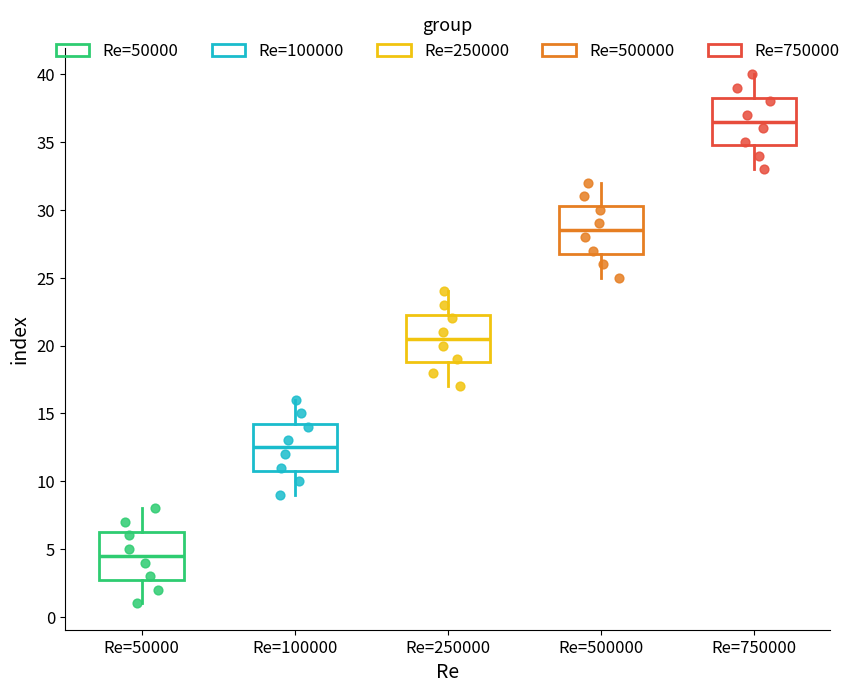

Which box has the highest median line?

Re=750000